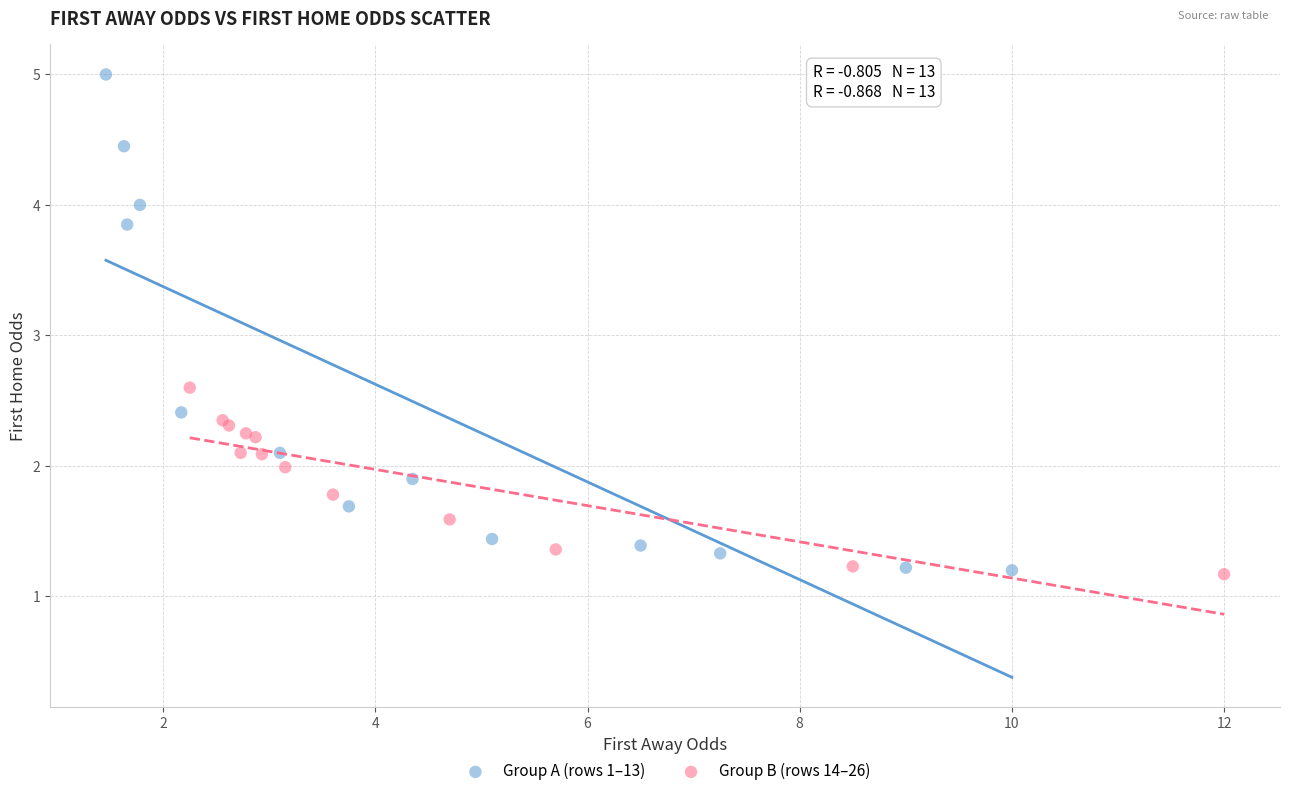

What are all the series names shown in the legend?

Group A (rows 1–13), Group B (rows 14–26)